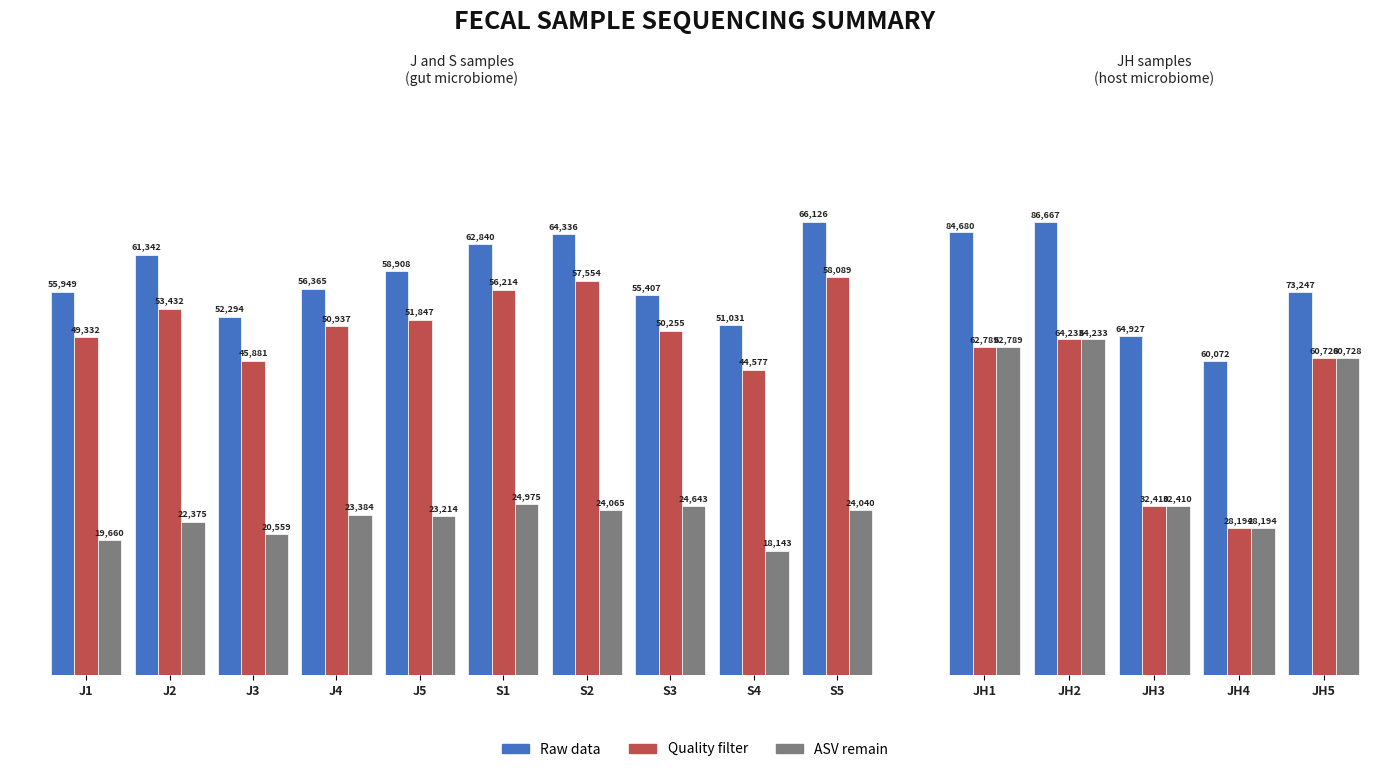

Is the value of Quality filter at JH5 greater than the value of Raw data at JH1?

No